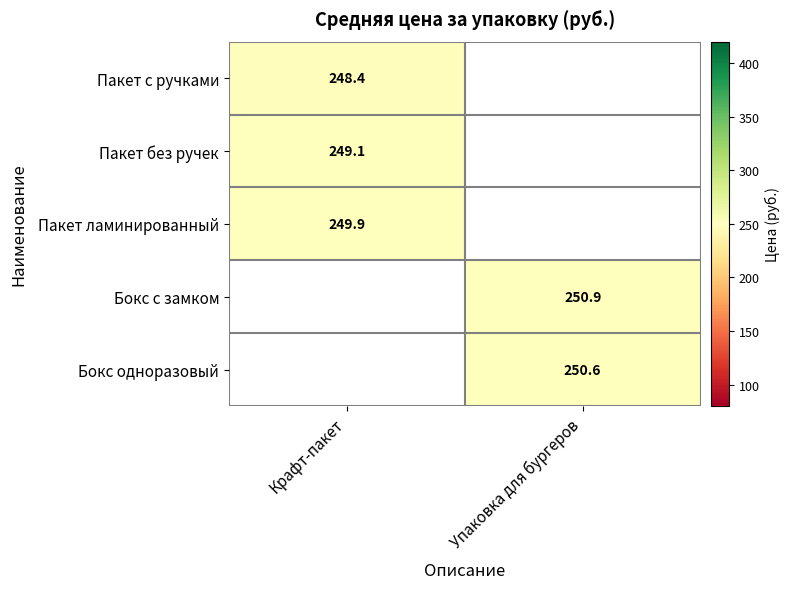

What is the smallest value displayed?

248.4